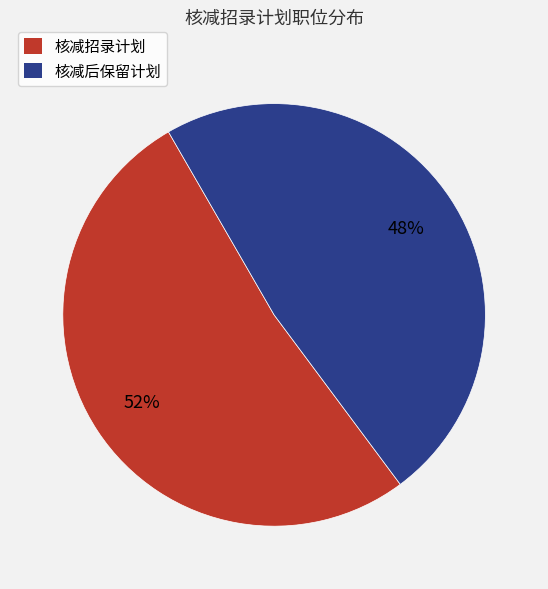

To the nearest percent, what is the difference between the largest and smallest slice percentages?

4%